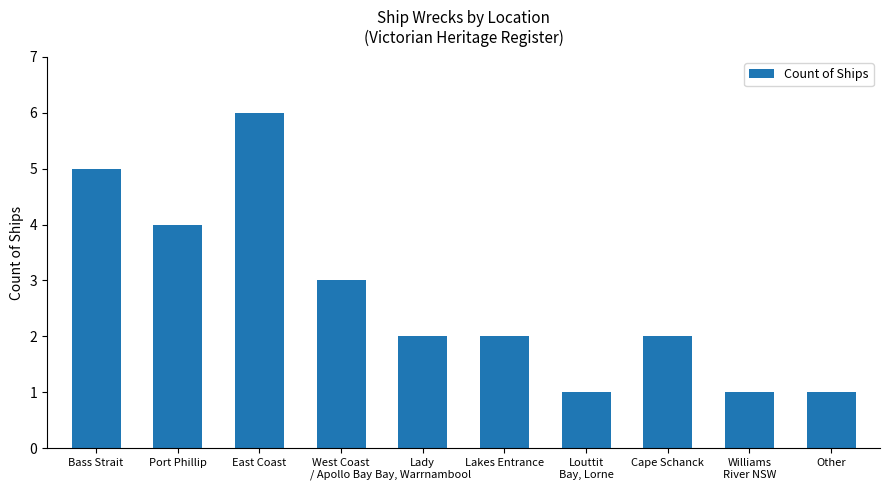

How many categories are shown in the chart?

10